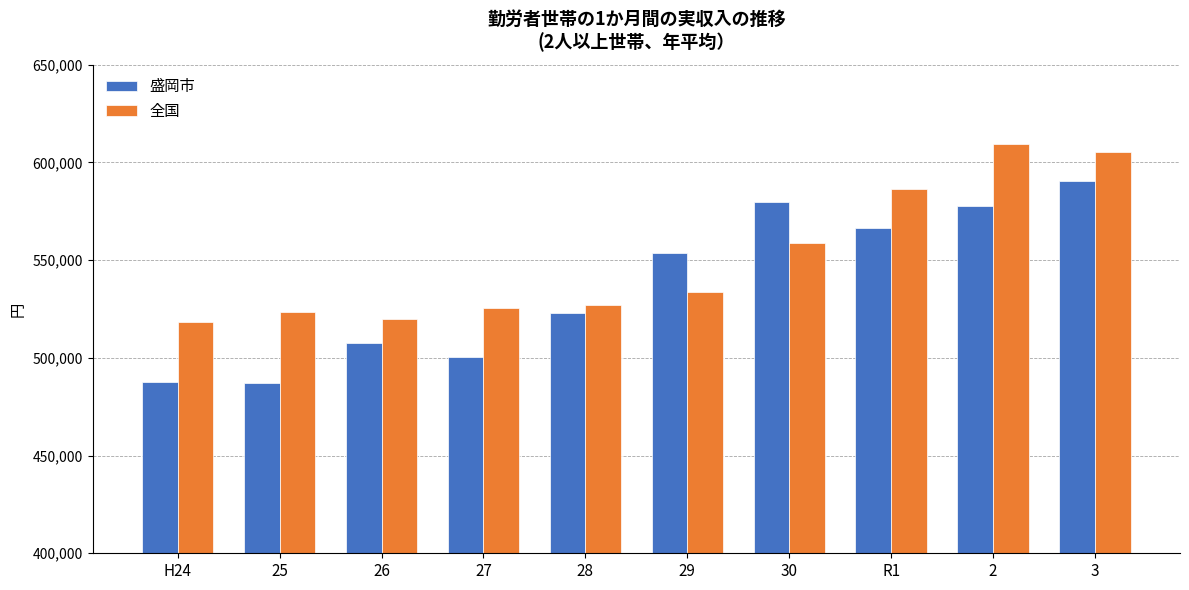

List the series in order of their peak value, lowest first.

盛岡市, 全国